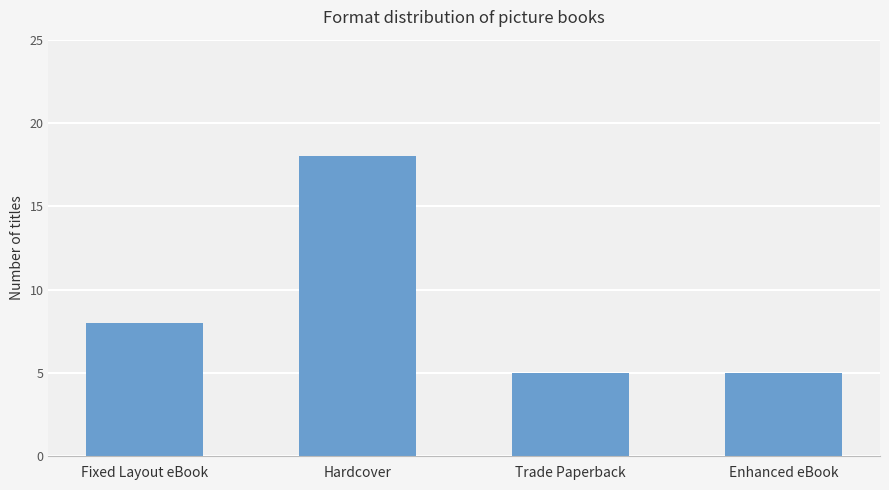

At which label is the value closest to 11?

Fixed Layout eBook